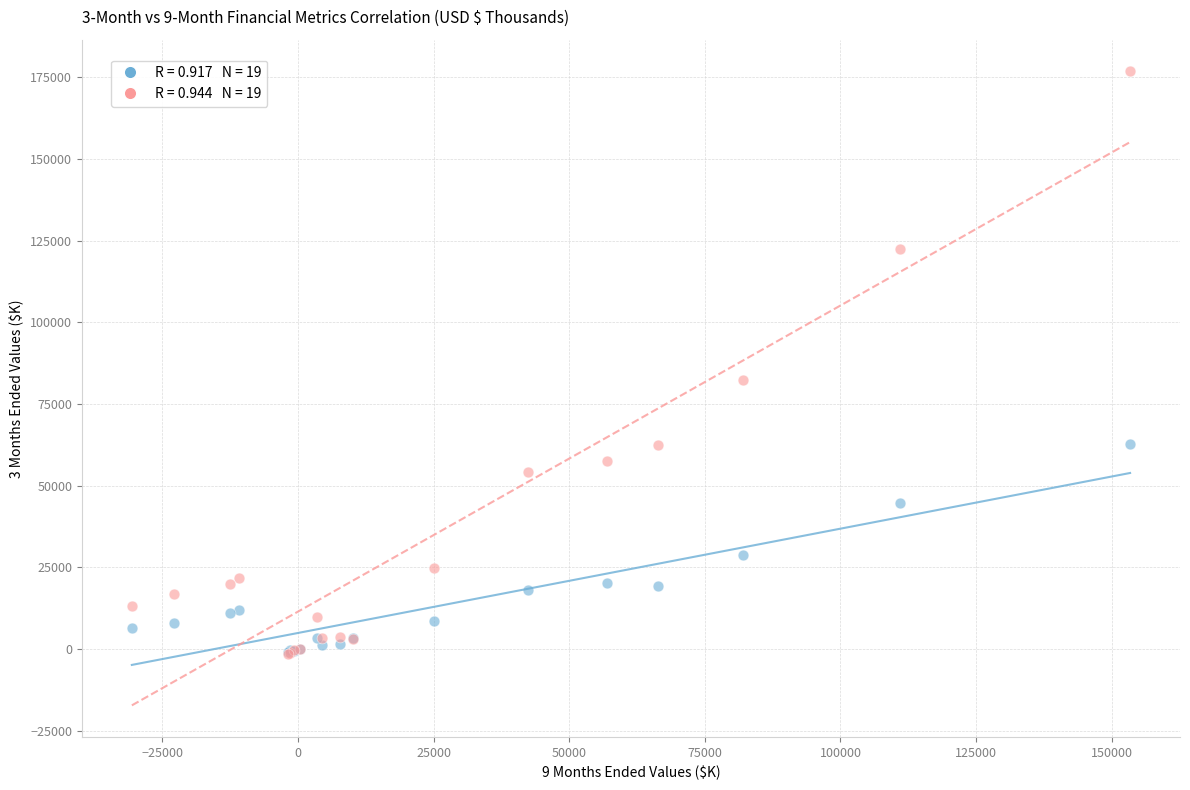

Across all series, what Y value is closest to 87531?

82321